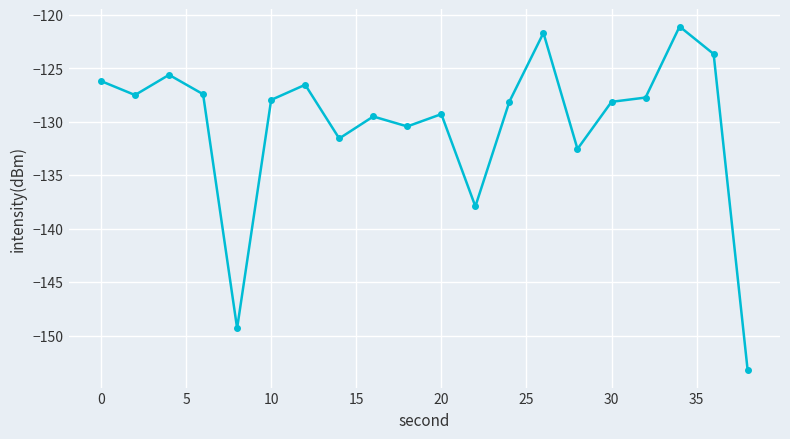

What is the difference between the maximum and minimum values?

32.2